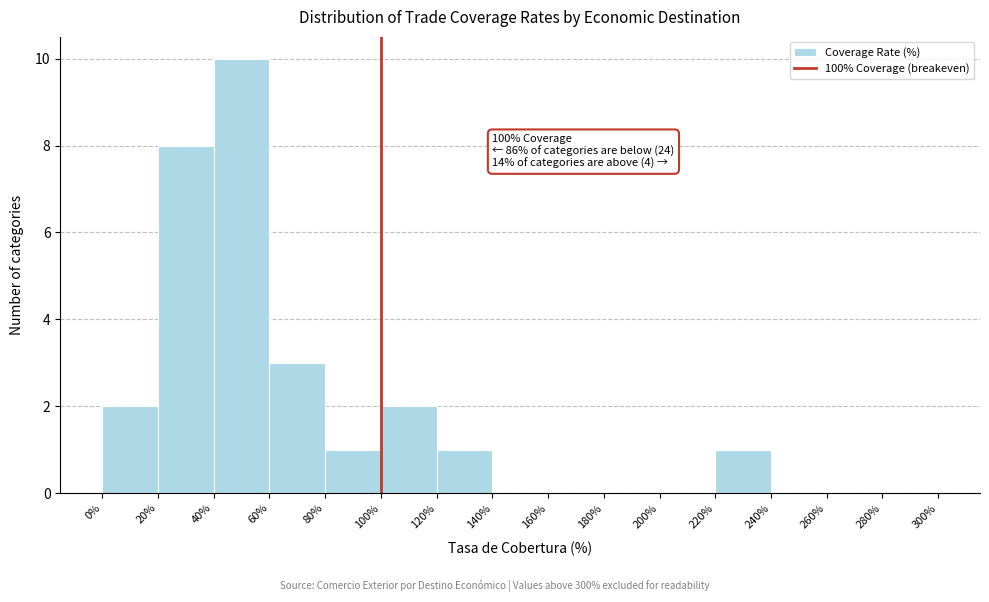

Over which range of the x-axis is the bar tallest?

40% to 60%